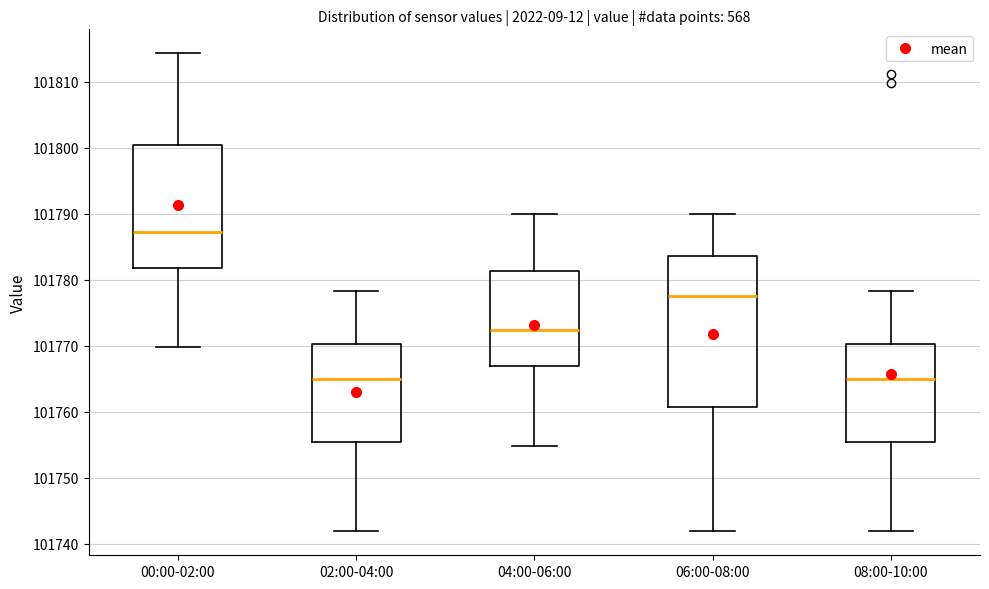

Which box's median line is the highest?

00:00-02:00